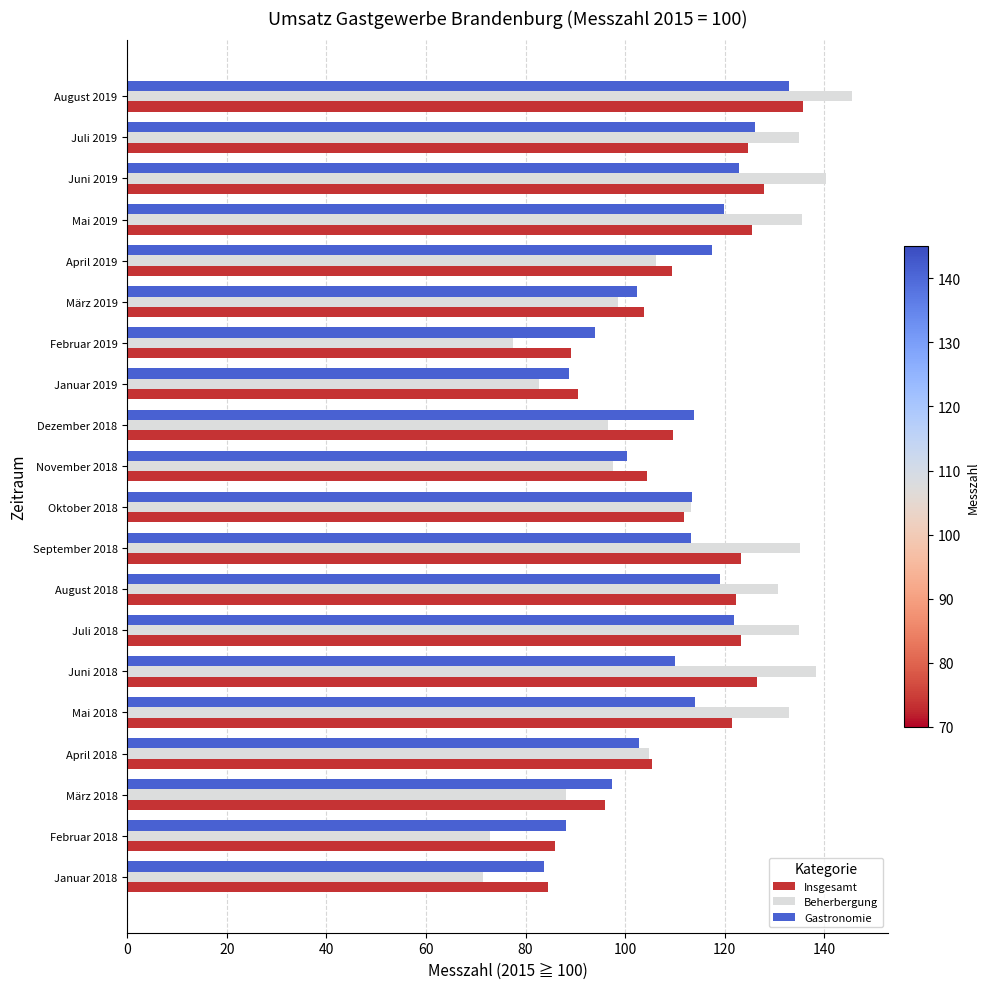

Which series has the largest range (max minus min)?

Beherbergung